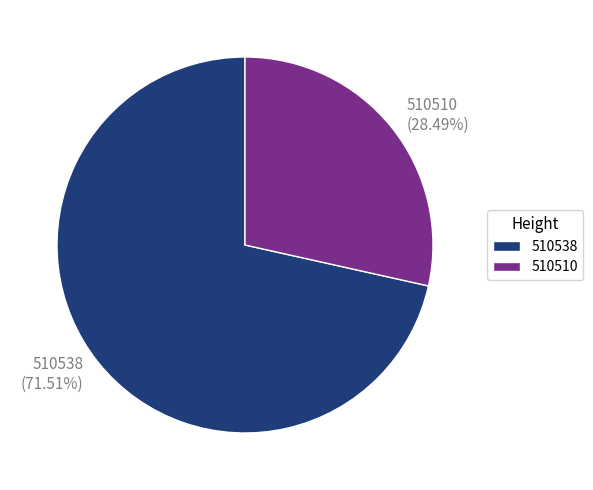

Is 510510 the majority of the pie?

No